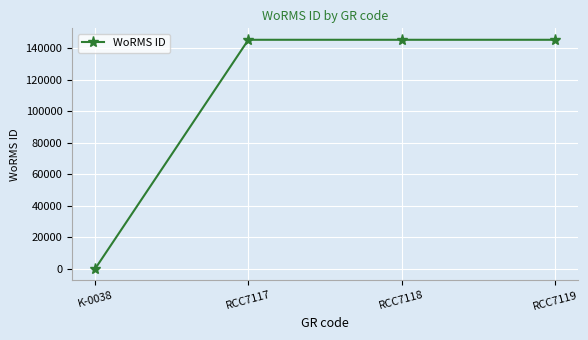

What value does the data have at RCC7118?

145331